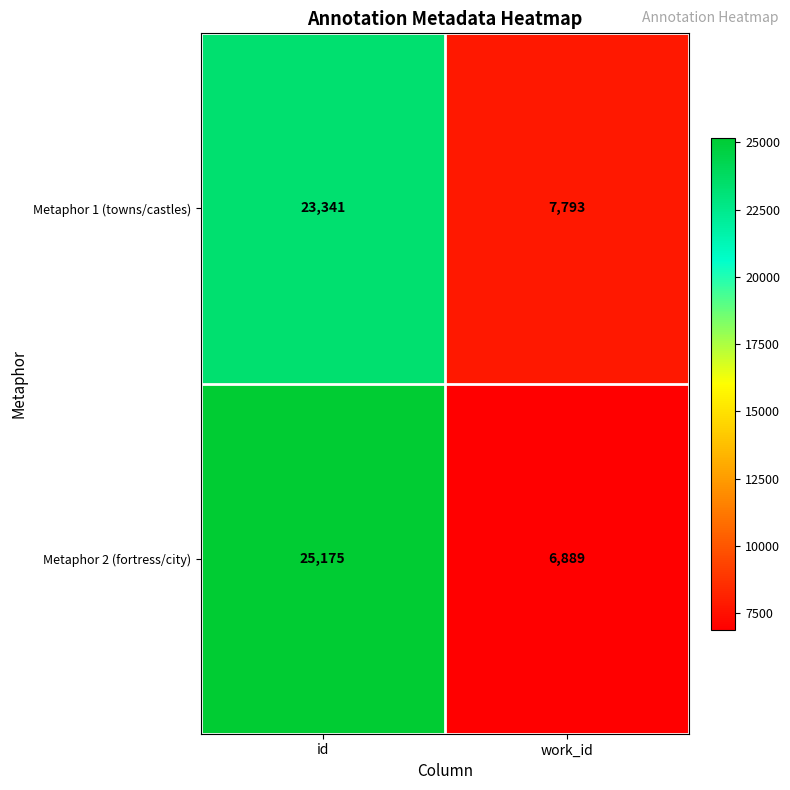

Which series has the widest spread of values?

Metaphor 2 (fortress/city)